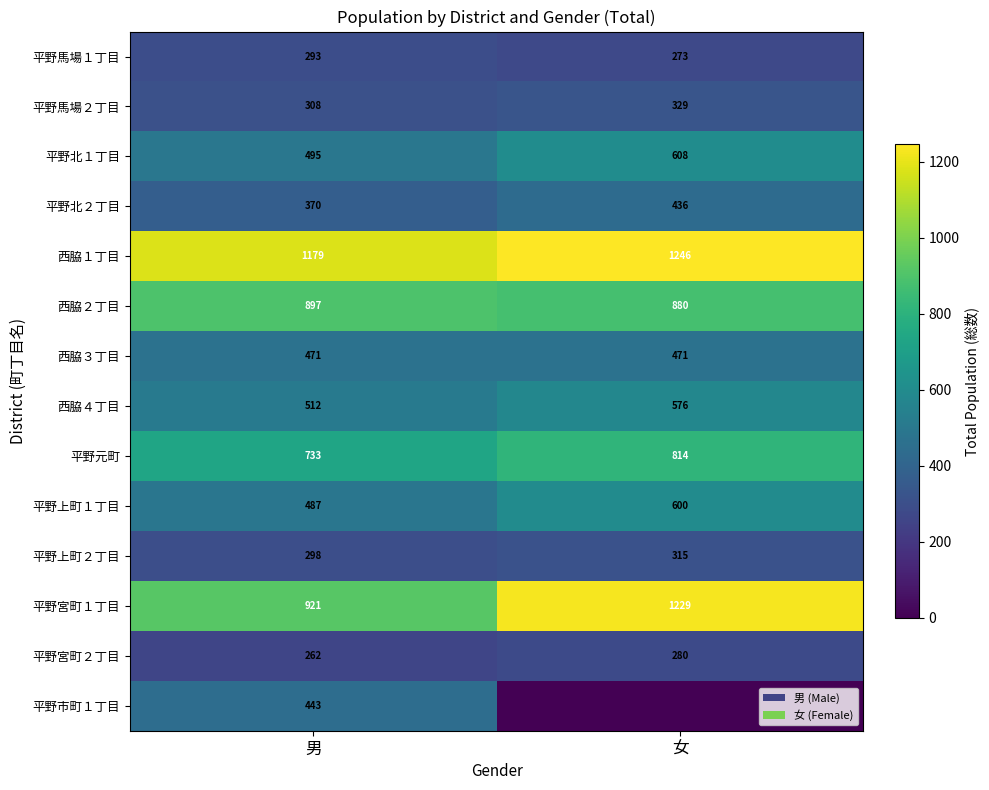

Between 女 and 男, which is larger?

男